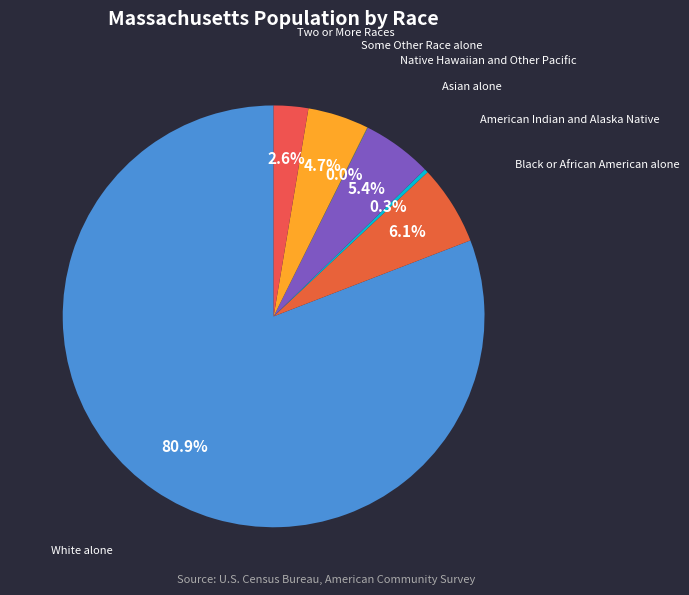

What is the largest slice in the pie chart?

White alone